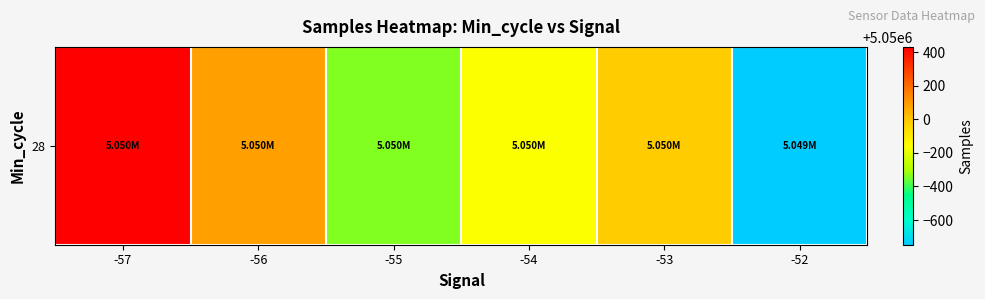

What is the average value?

5049875.5